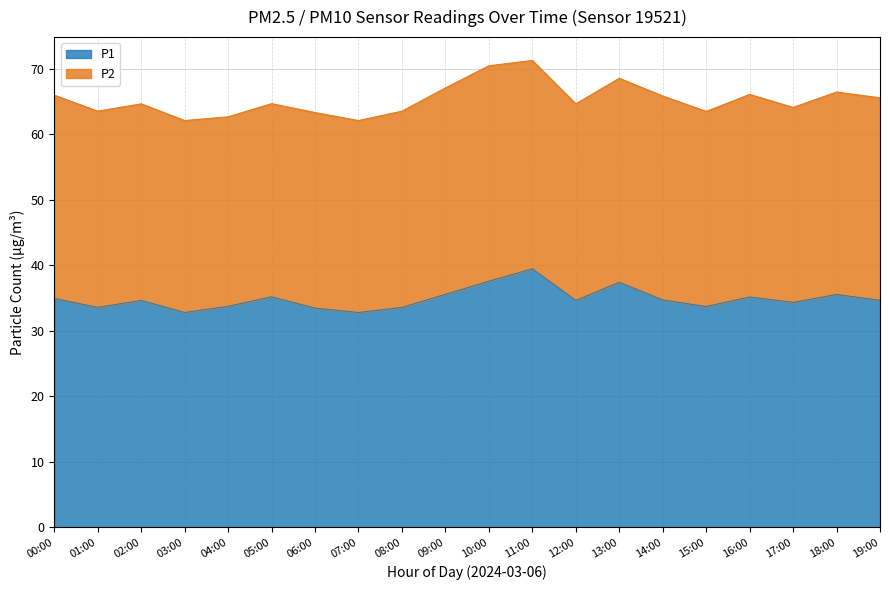

Where is the first local maximum?

02:00